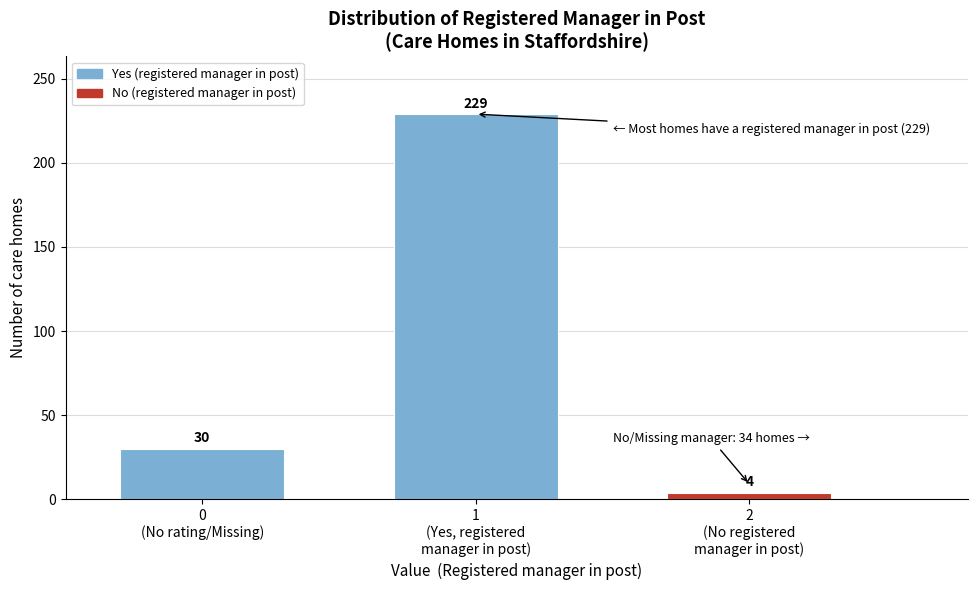

Reading right to left, what are all the values shown in this chart?

4	229	30